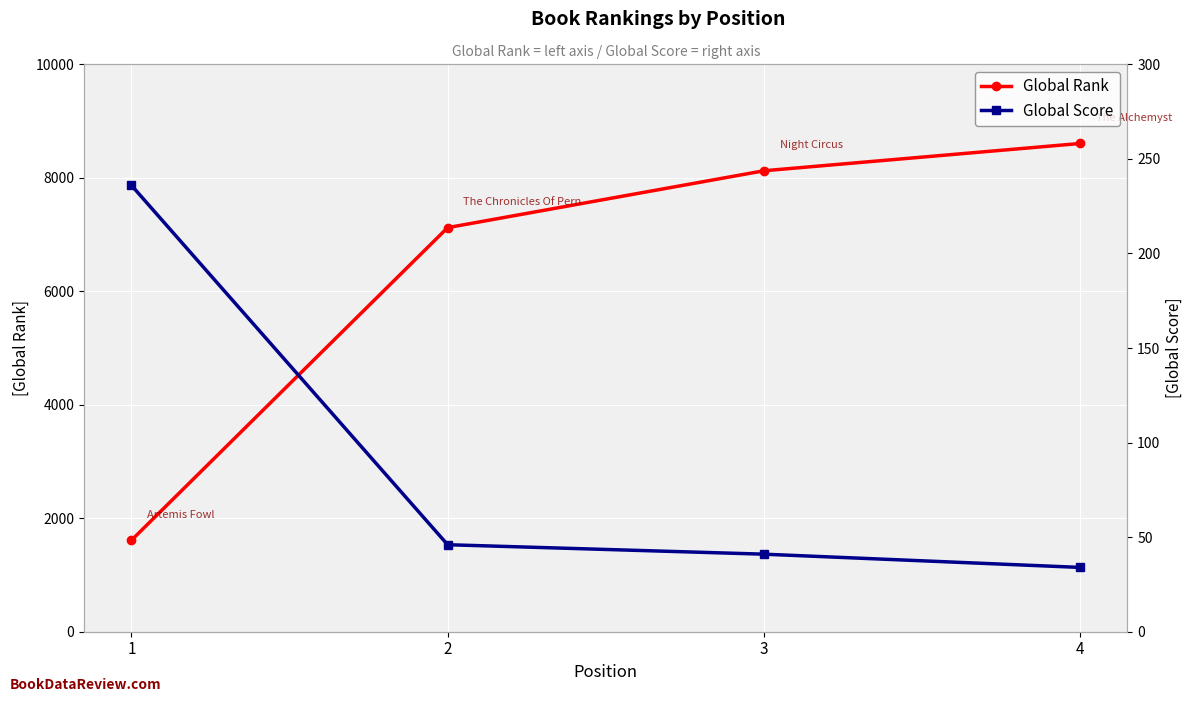

Which category has the lowest value in the Global Rank series?

1